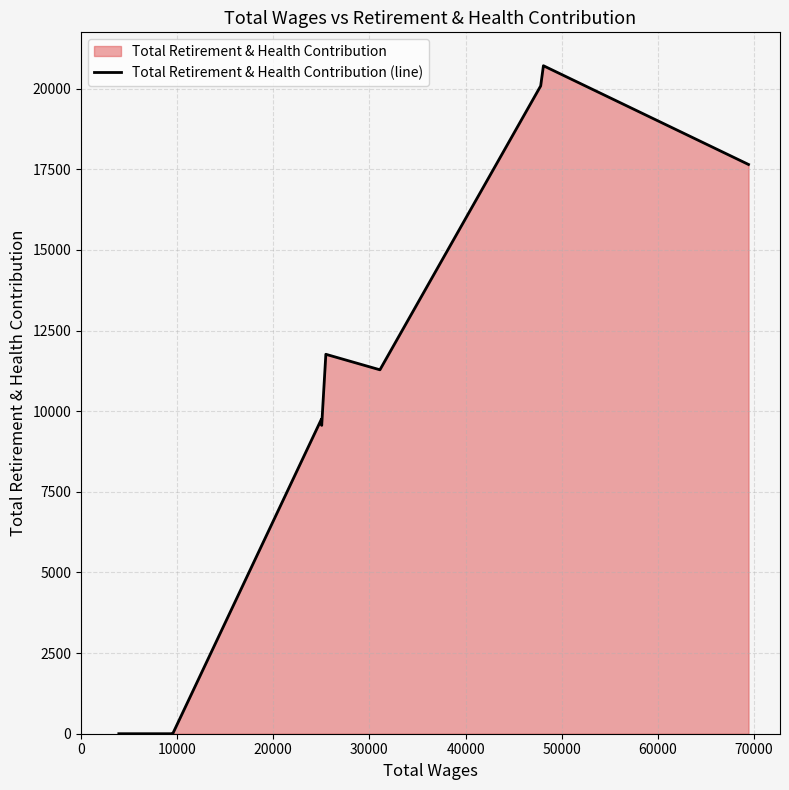

What is the greatest value displayed?

20714